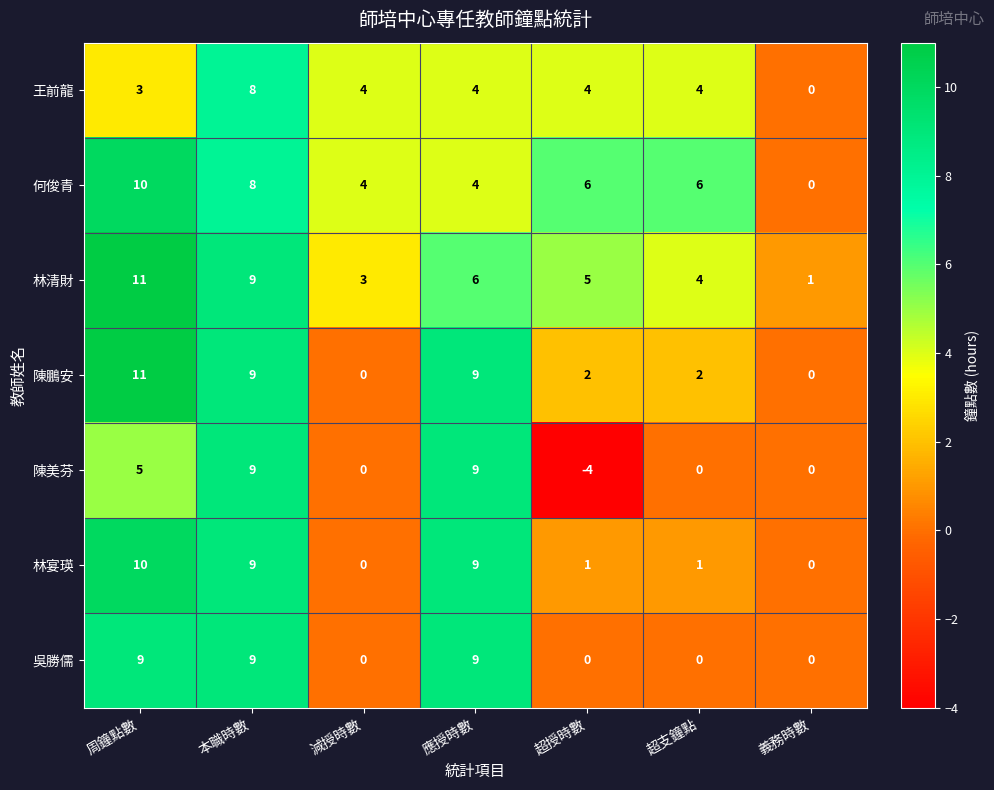

Is it true that 林清財 equals 6 at 應授時數?

True